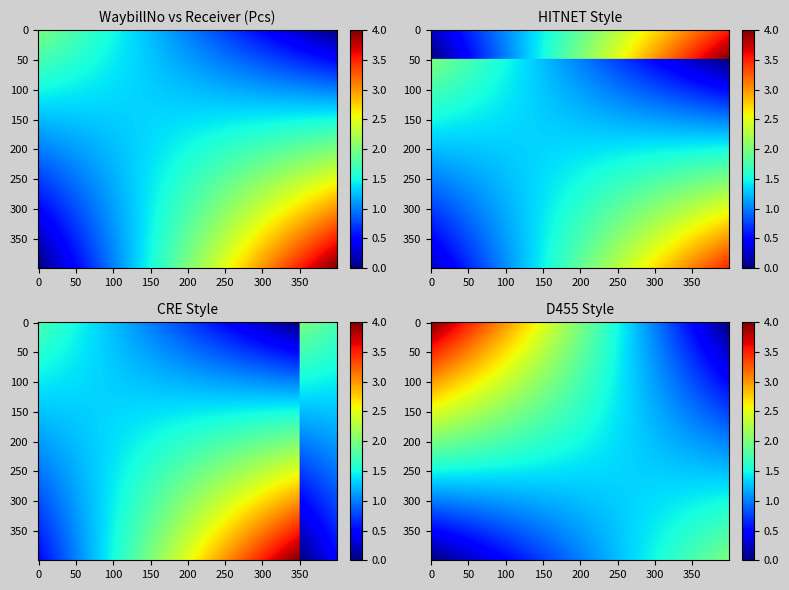

At how many categories does at least one series exceed 3?

1